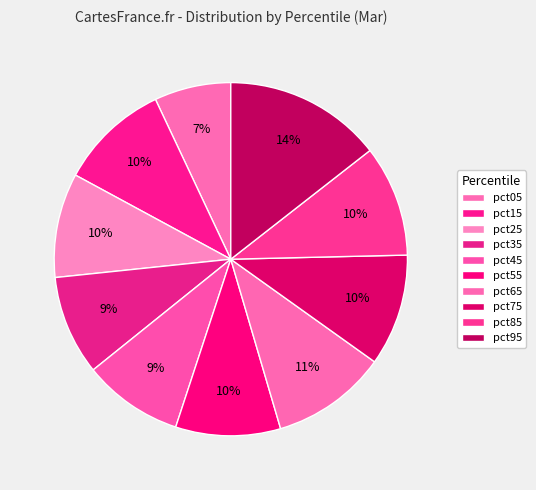

Does pct65 represent more than half of the total?

No